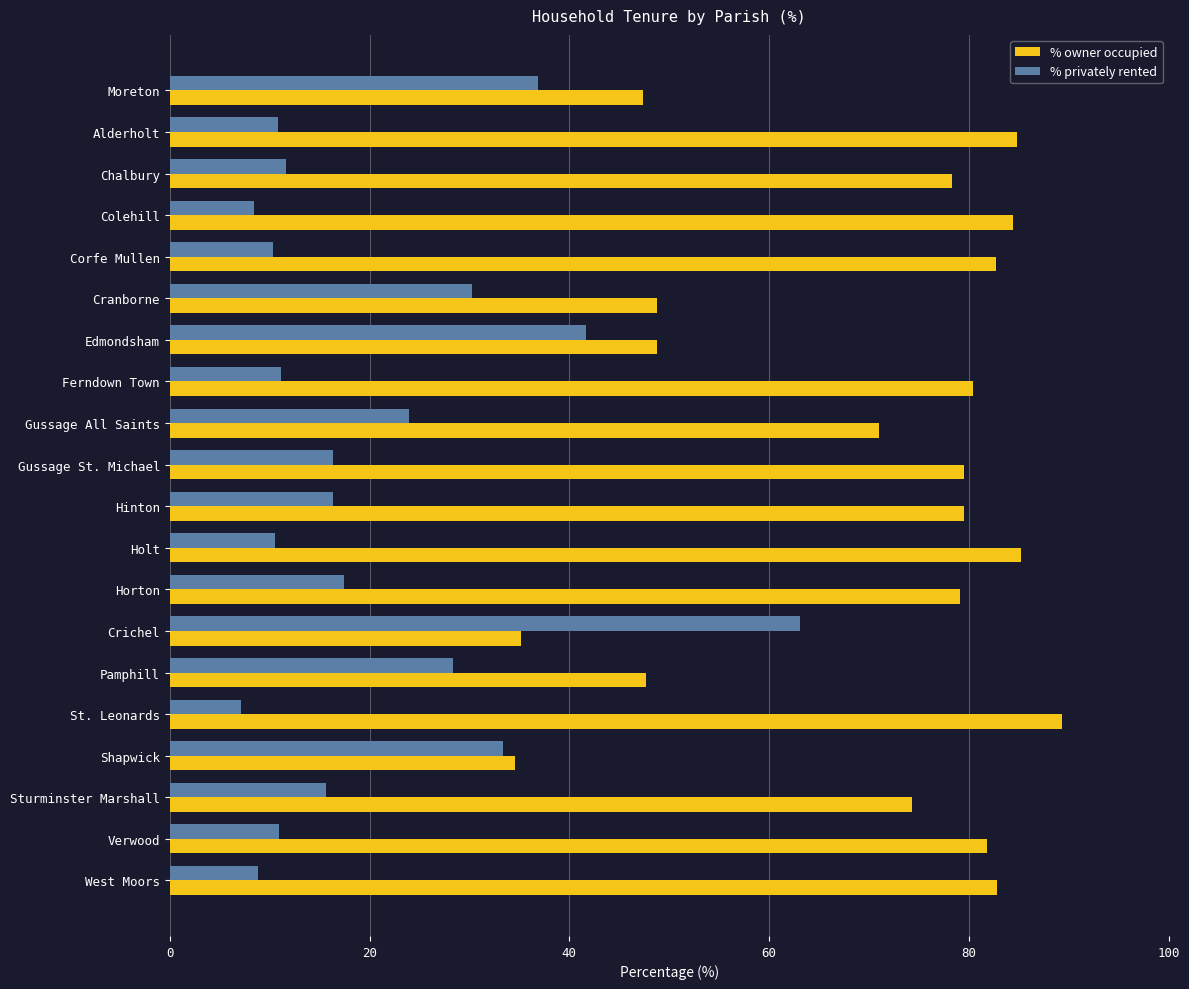

Rank the series at Holt from highest to lowest value.

% owner occupied, % privately rented